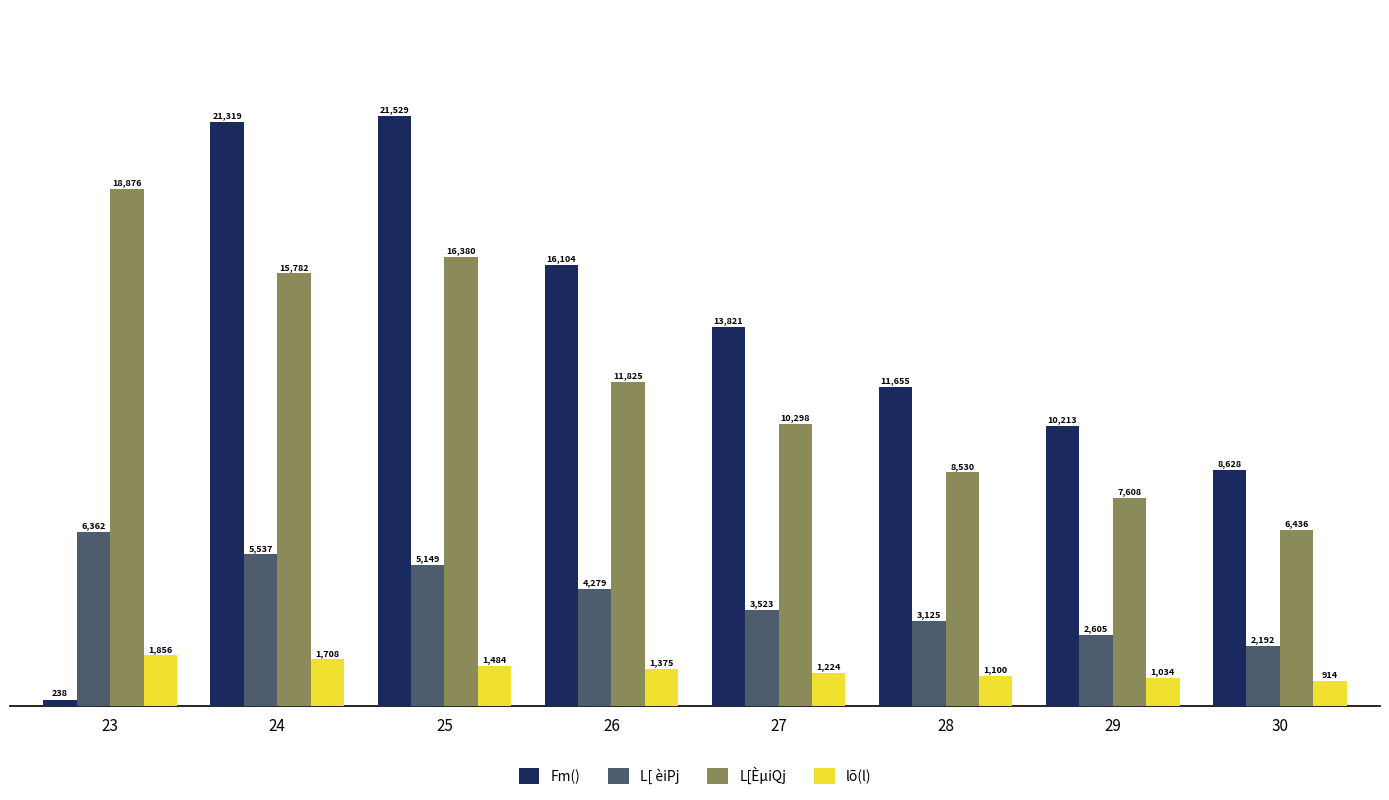

Which series changed the most between 28 and 29?

Fm()